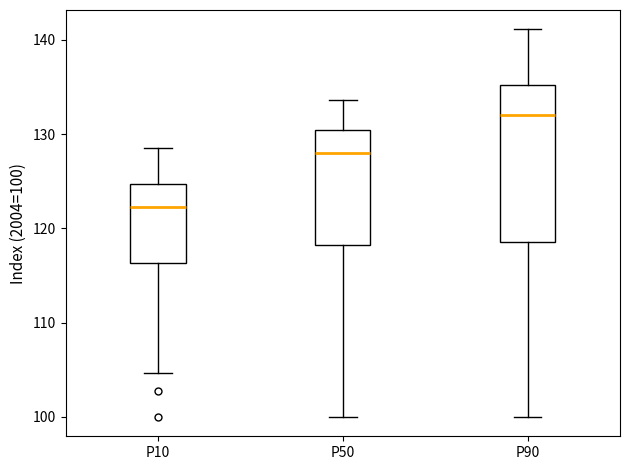

Reading left to right, read every box against the y-axis: the position of its median line, the range the box covers, and the ends of its whiskers. The values are not printed on the chart, so give them approximately, as read against the axis.

P10: median 122, box 116 to 125, whiskers 105 to 129
P50: median 128, box 118 to 130, whiskers 100 to 134
P90: median 132, box 119 to 135, whiskers 100 to 141